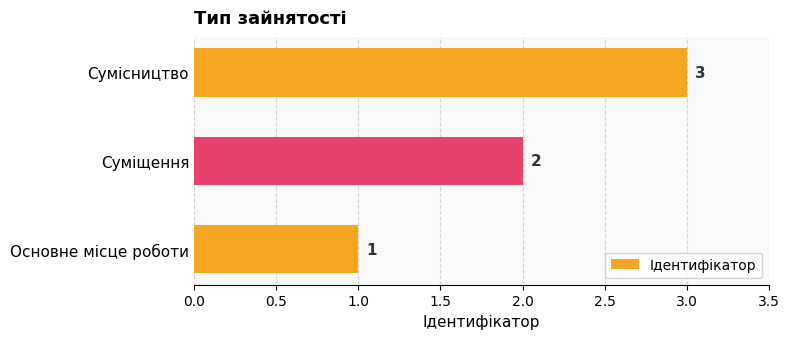

What is the difference between the maximum and minimum values?

2